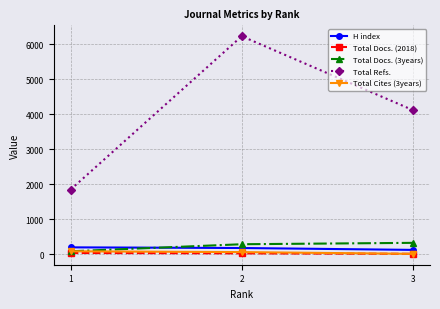

At how many categories does at least one series exceed 283?

3